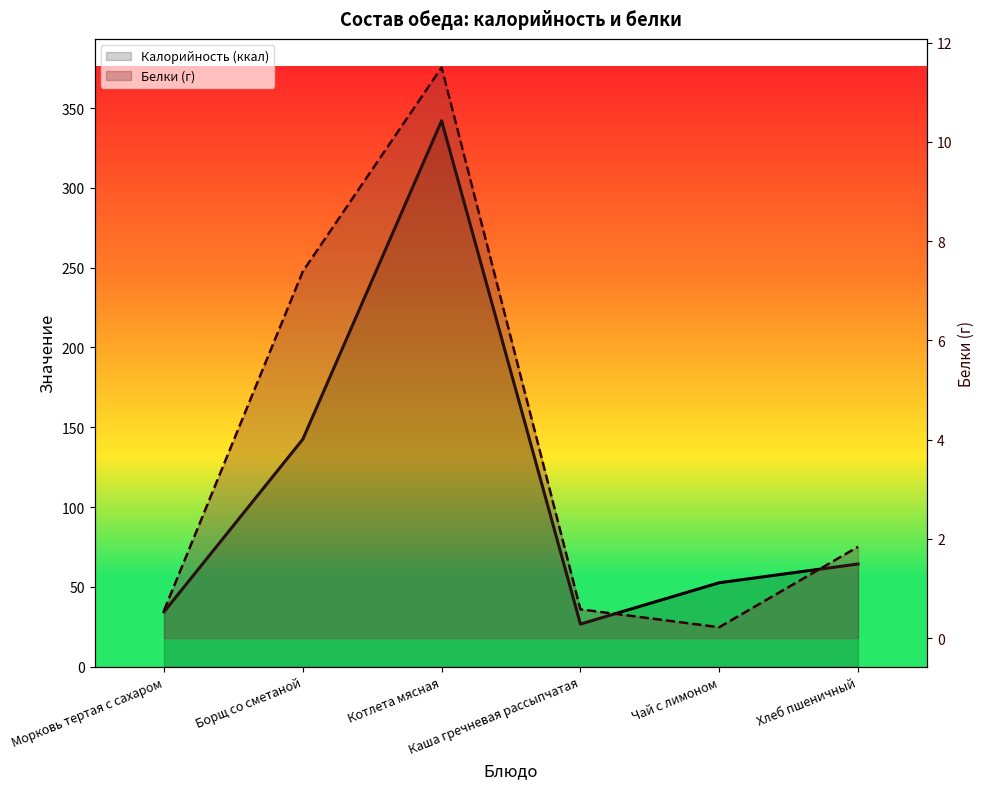

Reading left to right, transcribe all the data shown in this chart.

Калорийность (ккал): 34.3	142.5	342.0	26.7	52.6	64.3
Белки (г): 0.6	7.4	11.5	0.6	0.2	1.8